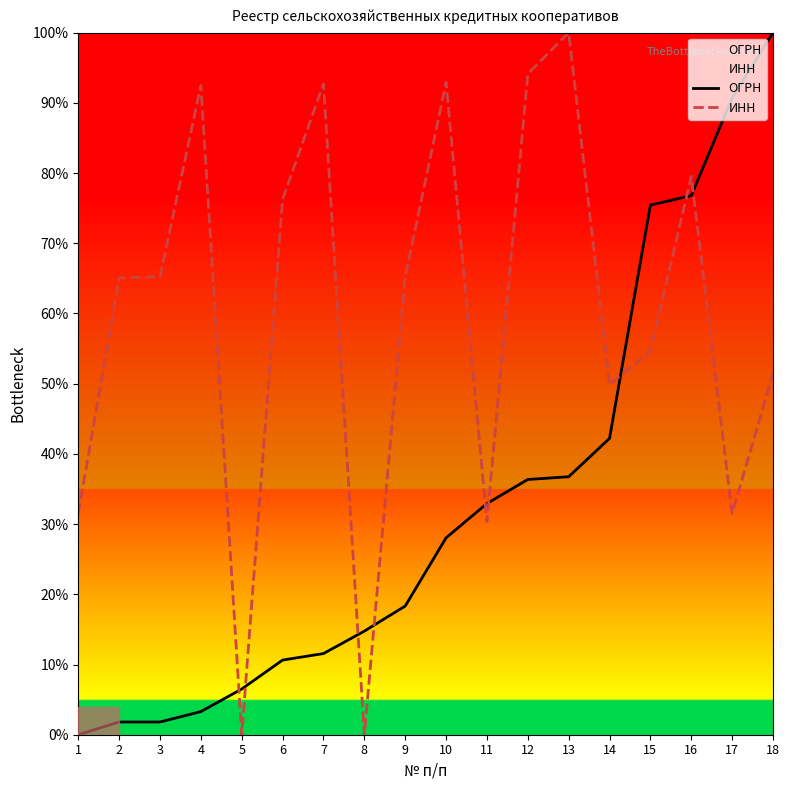

Which series has the largest total across all categories?

ИНН